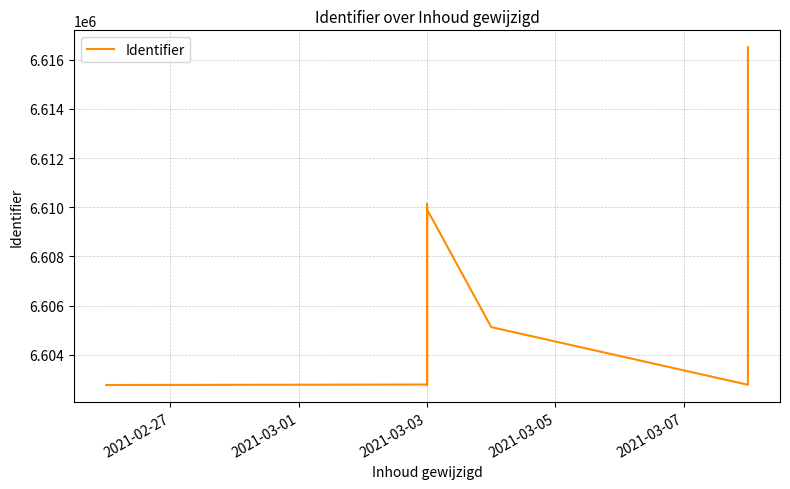

What is the label of the 12th point from the right?

2021-02-27